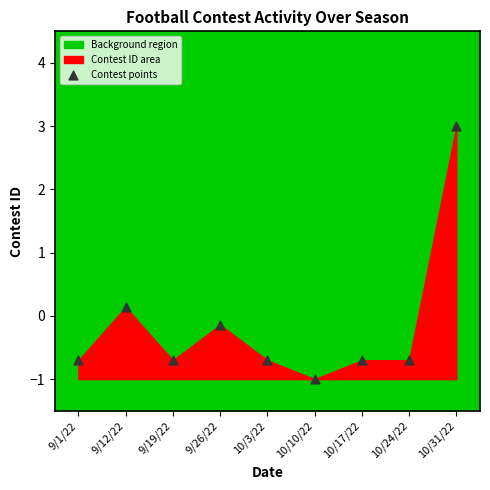

What is the range of Y values (max minus min)?

4.0